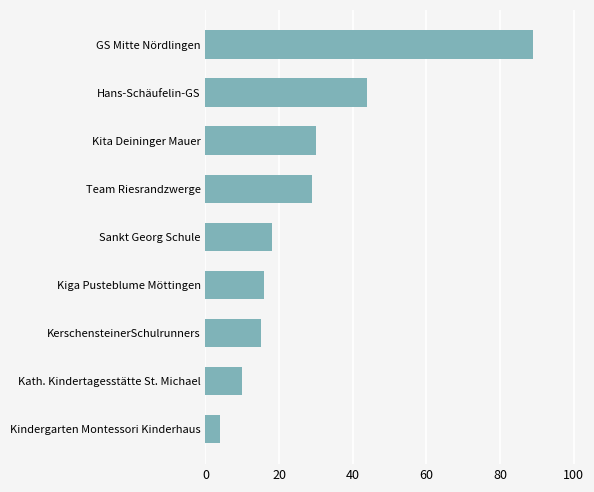

At which label is the value closest to 46?

Hans-Schäufelin-GS